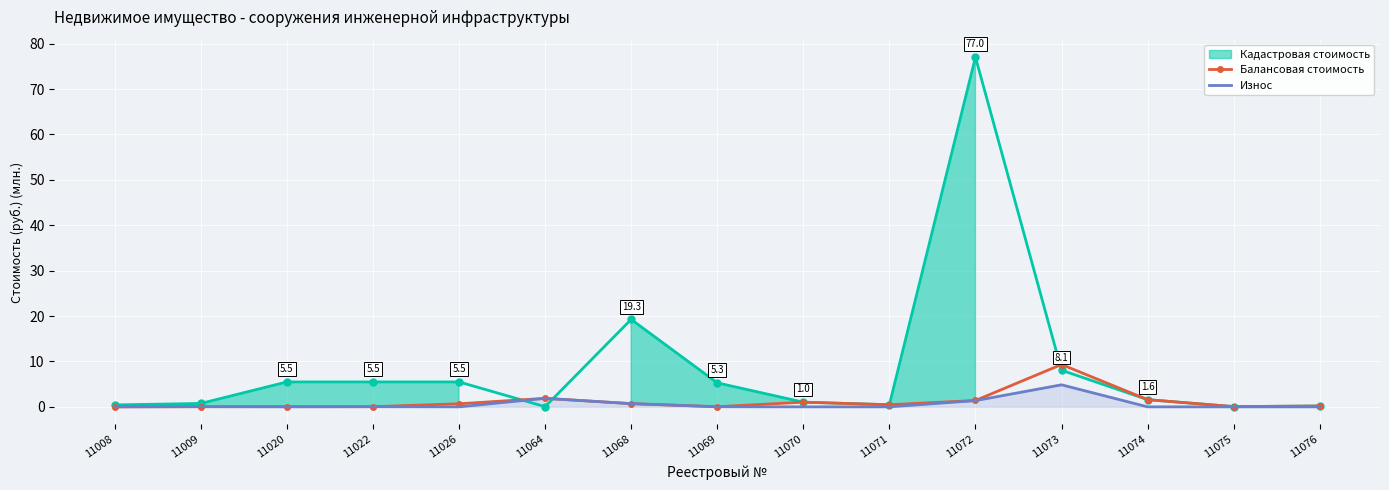

Which has a higher value, 11073 or 11008?

11073